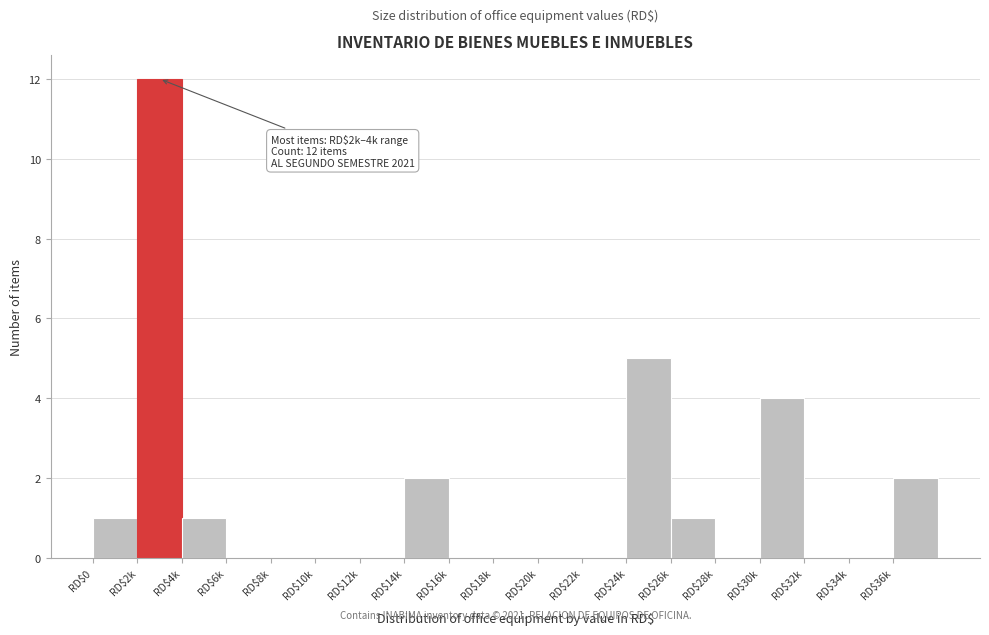

What is the sum of all values?

28